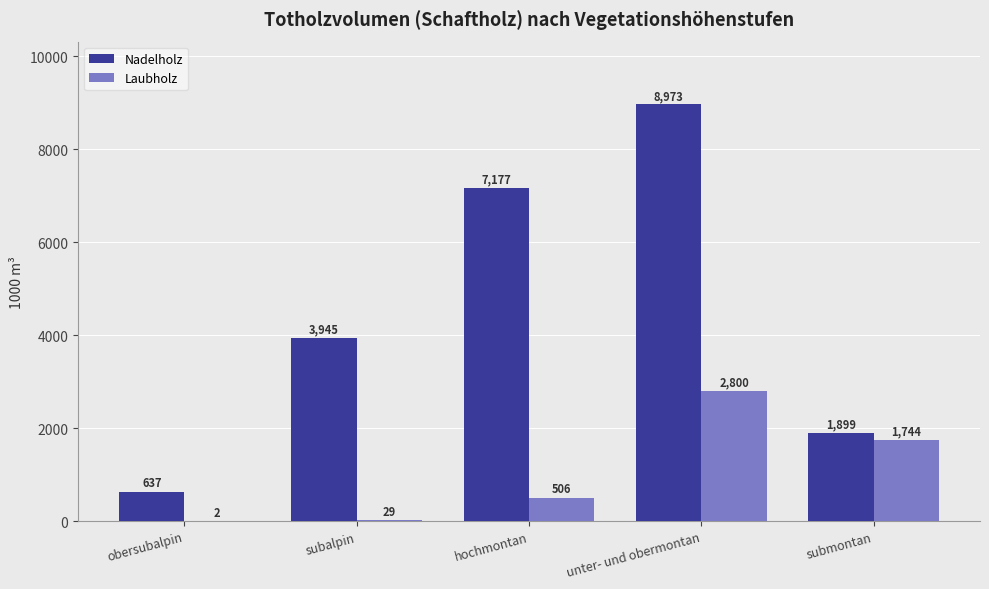

At which label does Nadelholz reach its peak?

unter- und obermontan